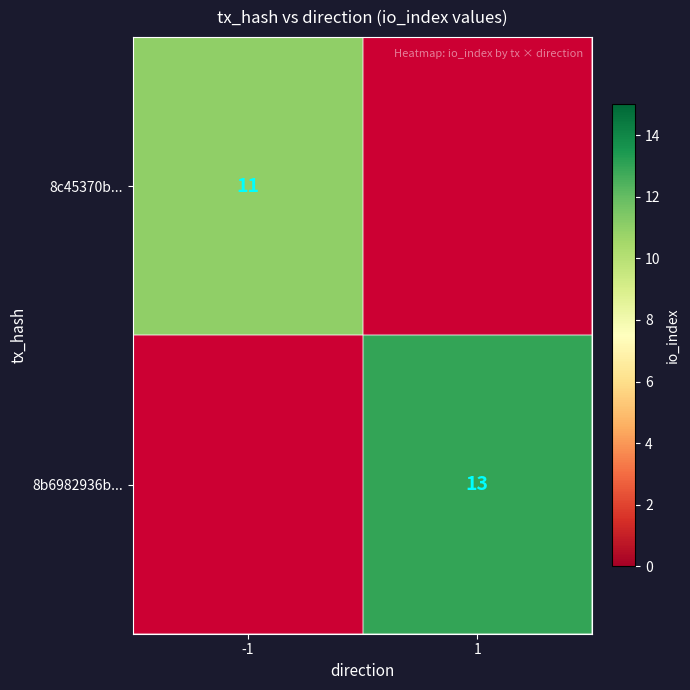

The value of 8b6982936b... at 1 is 13. True or false?

True